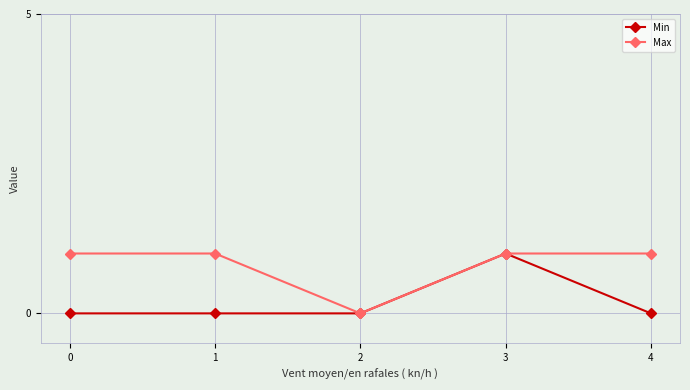

Is it true that Min equals 0 at 2?

True